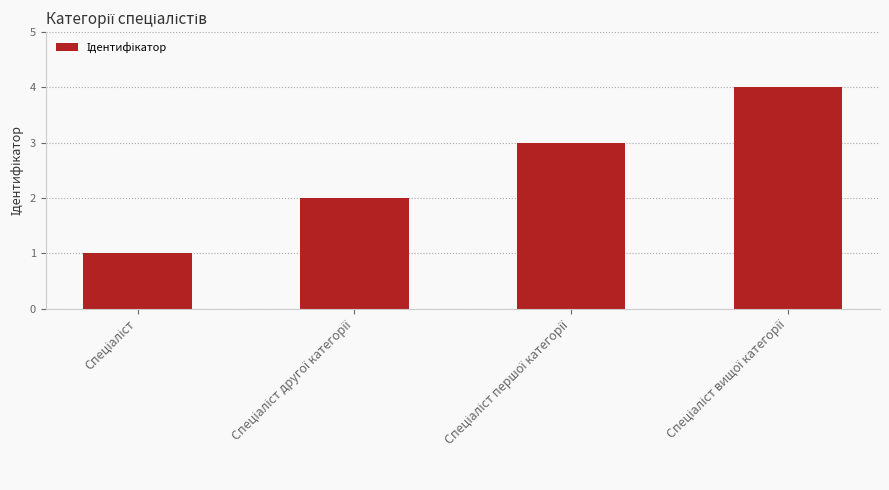

What is the sum of all values?

10